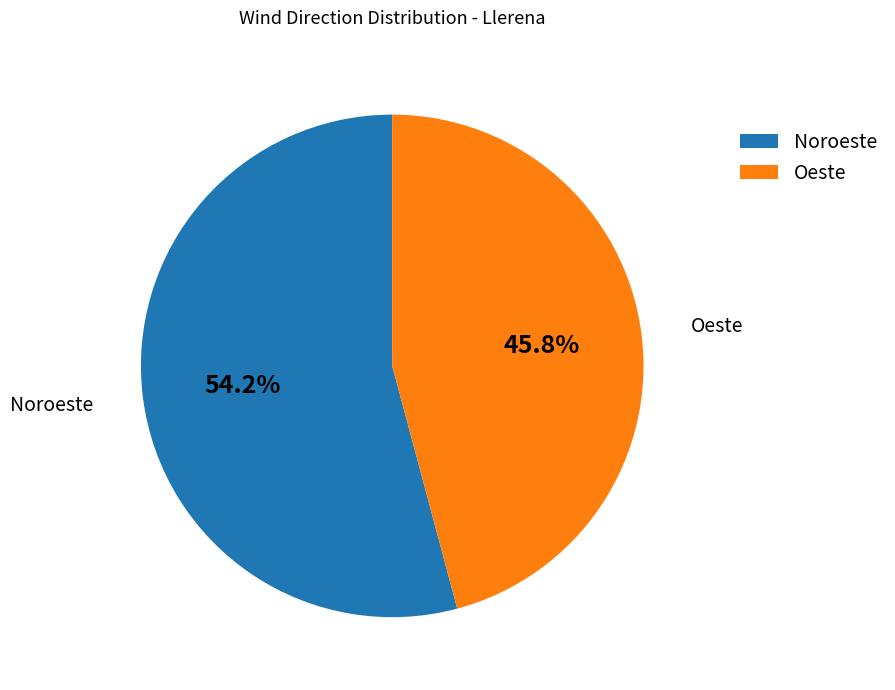

How much of the chart is everything except Oeste?

54.2%